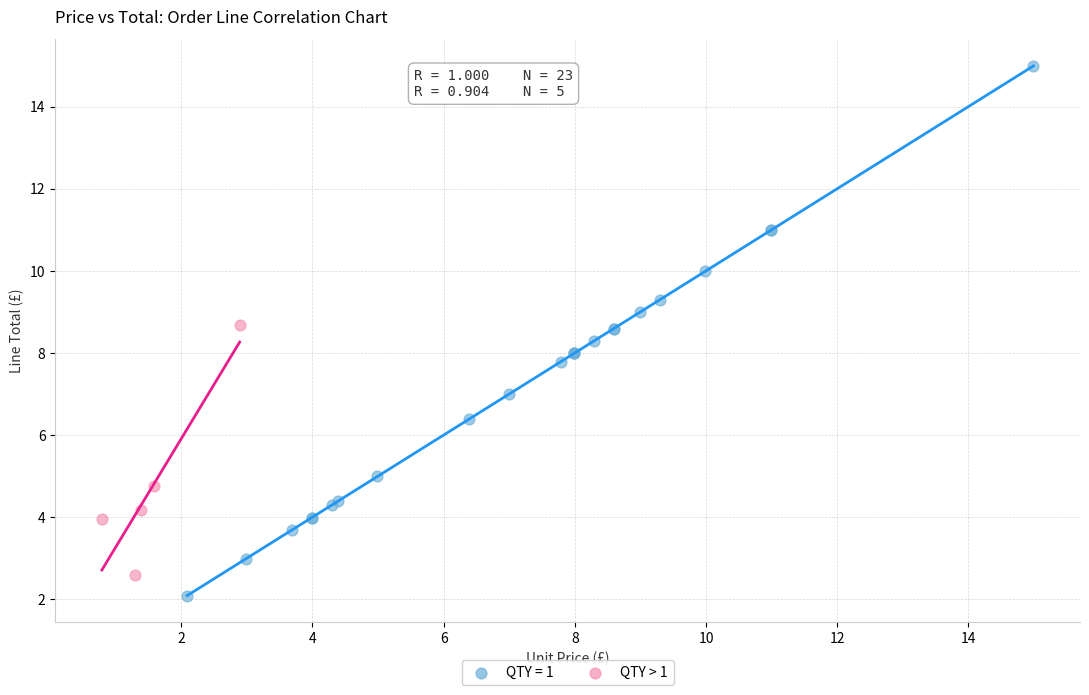

Which series contains the highest Y value?

QTY = 1